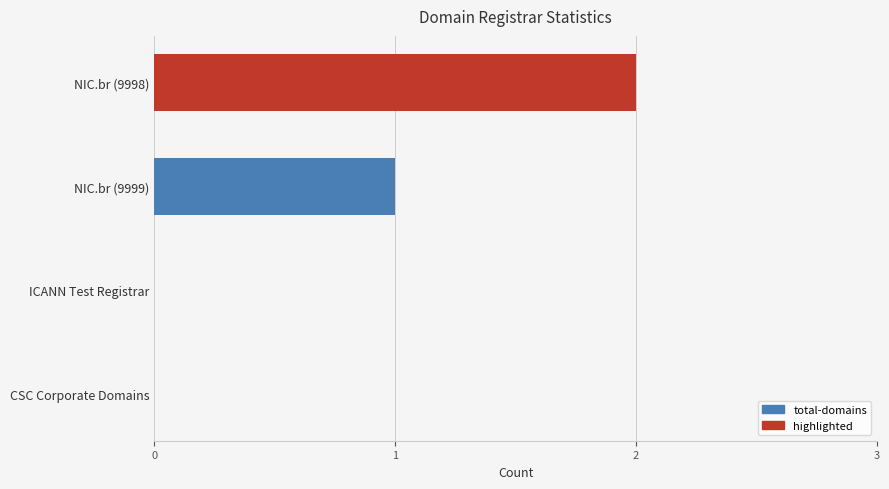

What is the sum of all values?

3